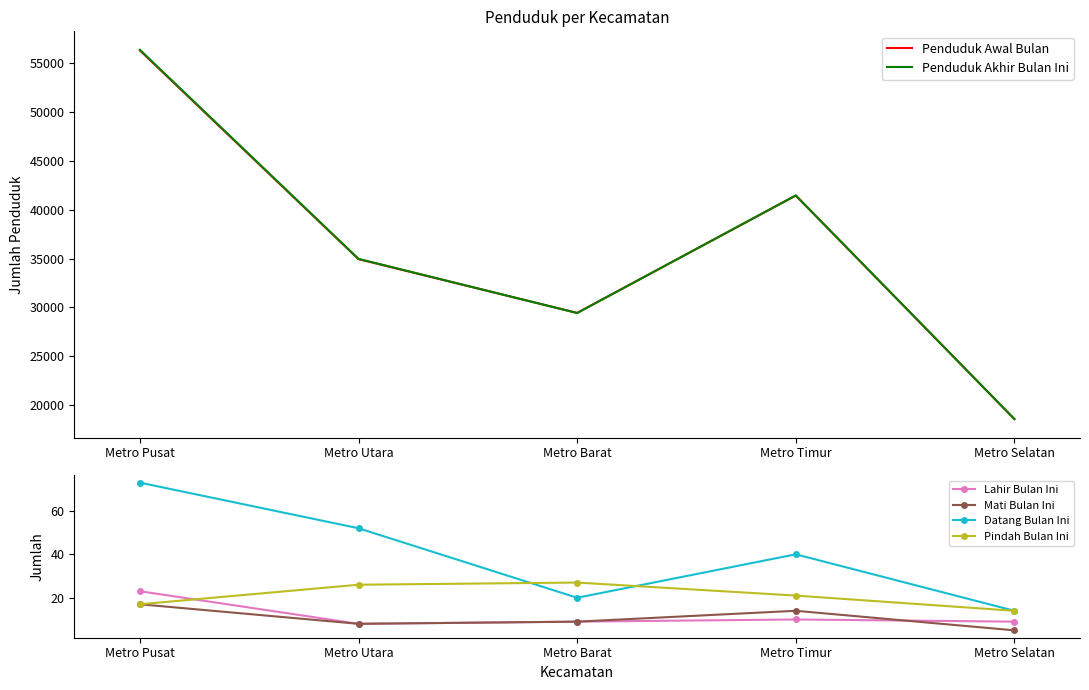

At which category does Penduduk Akhir Bulan Ini reach its first local peak?

Metro Timur